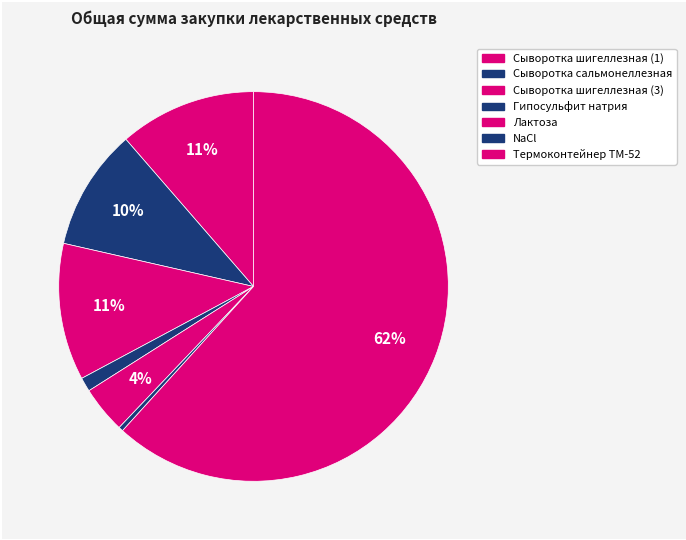

The Термоконтейнер ТМ-52 slice represents 62% of the pie. True or false?

True